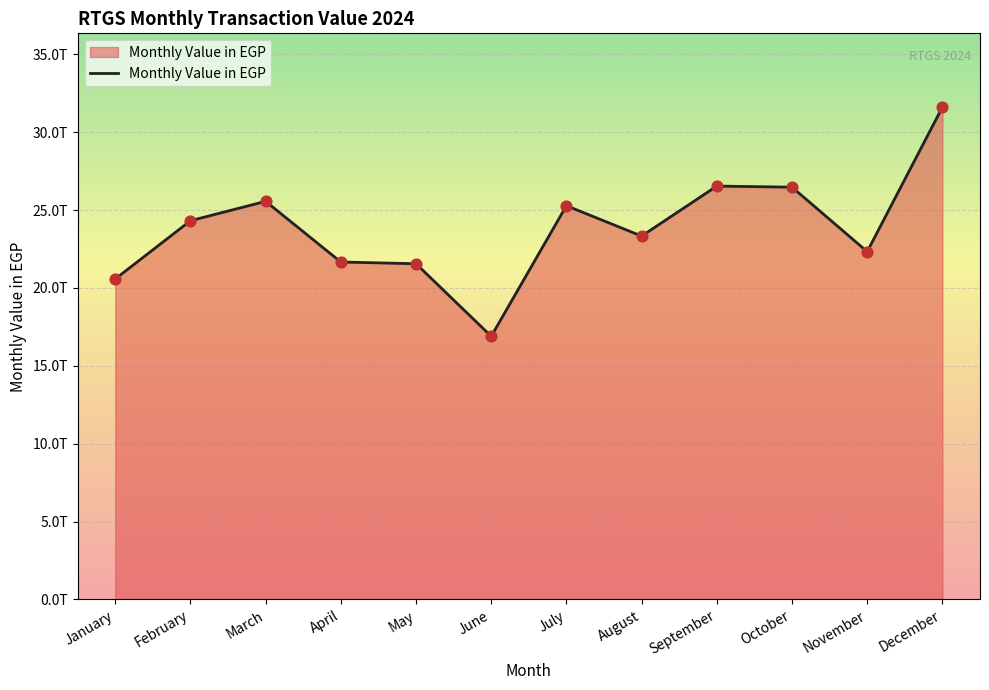

What is the change in value from April to June?

-4769597008530.3